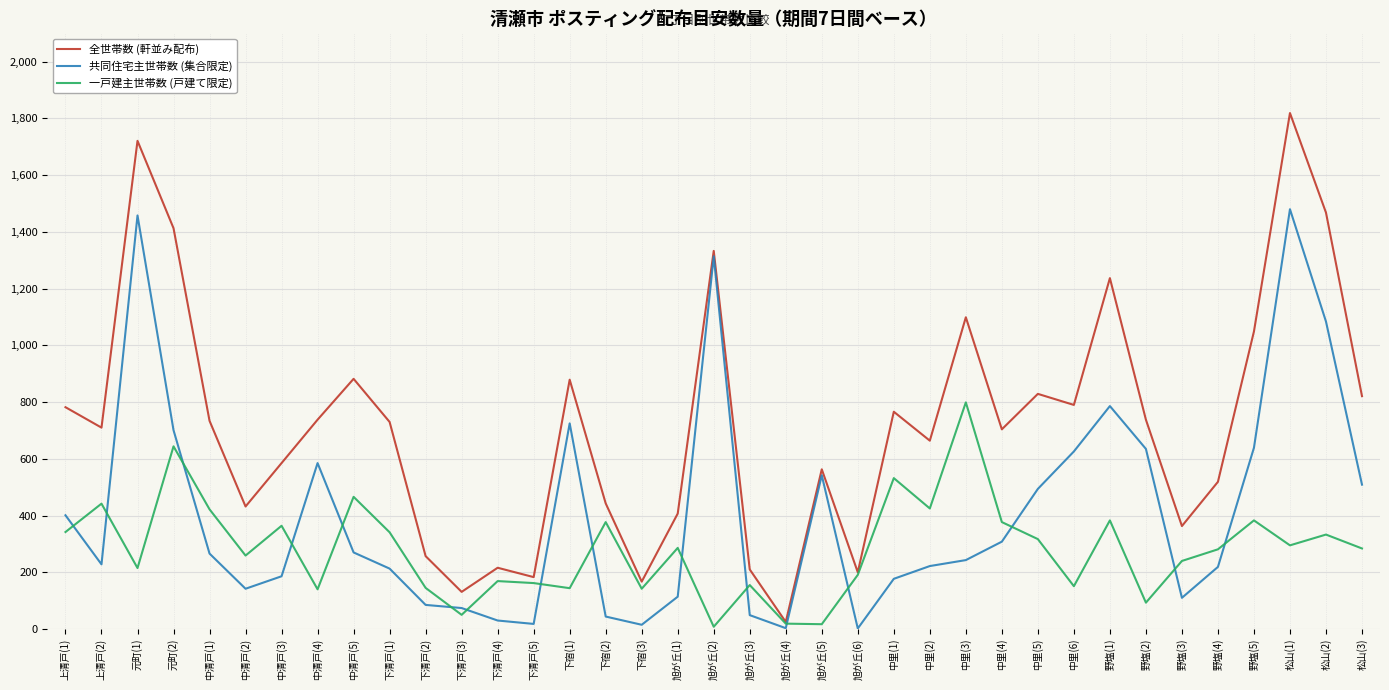

At how many categories does at least one series exceed 466?

25